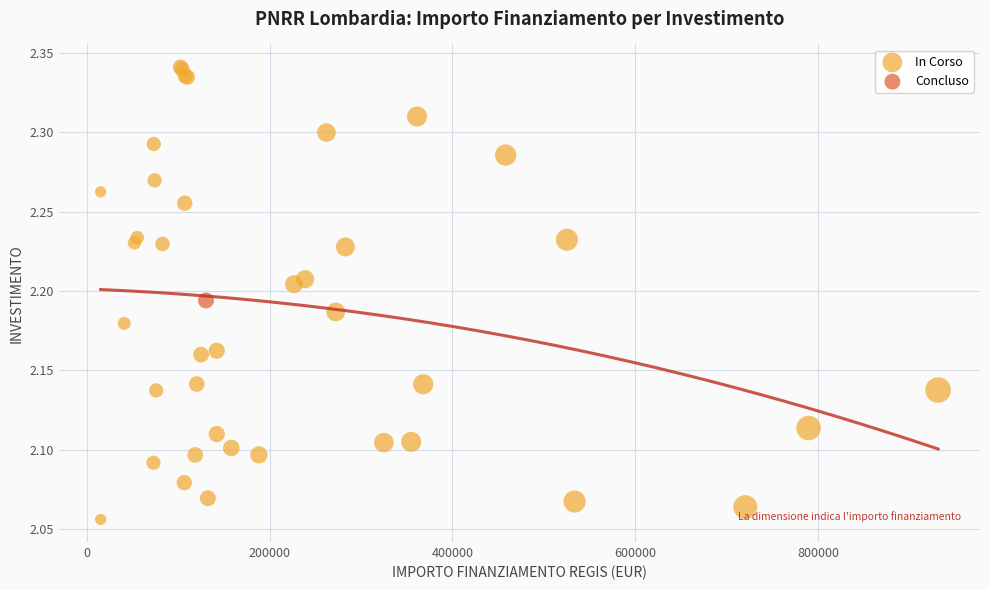

What are all the series names shown in the legend?

In Corso, Concluso